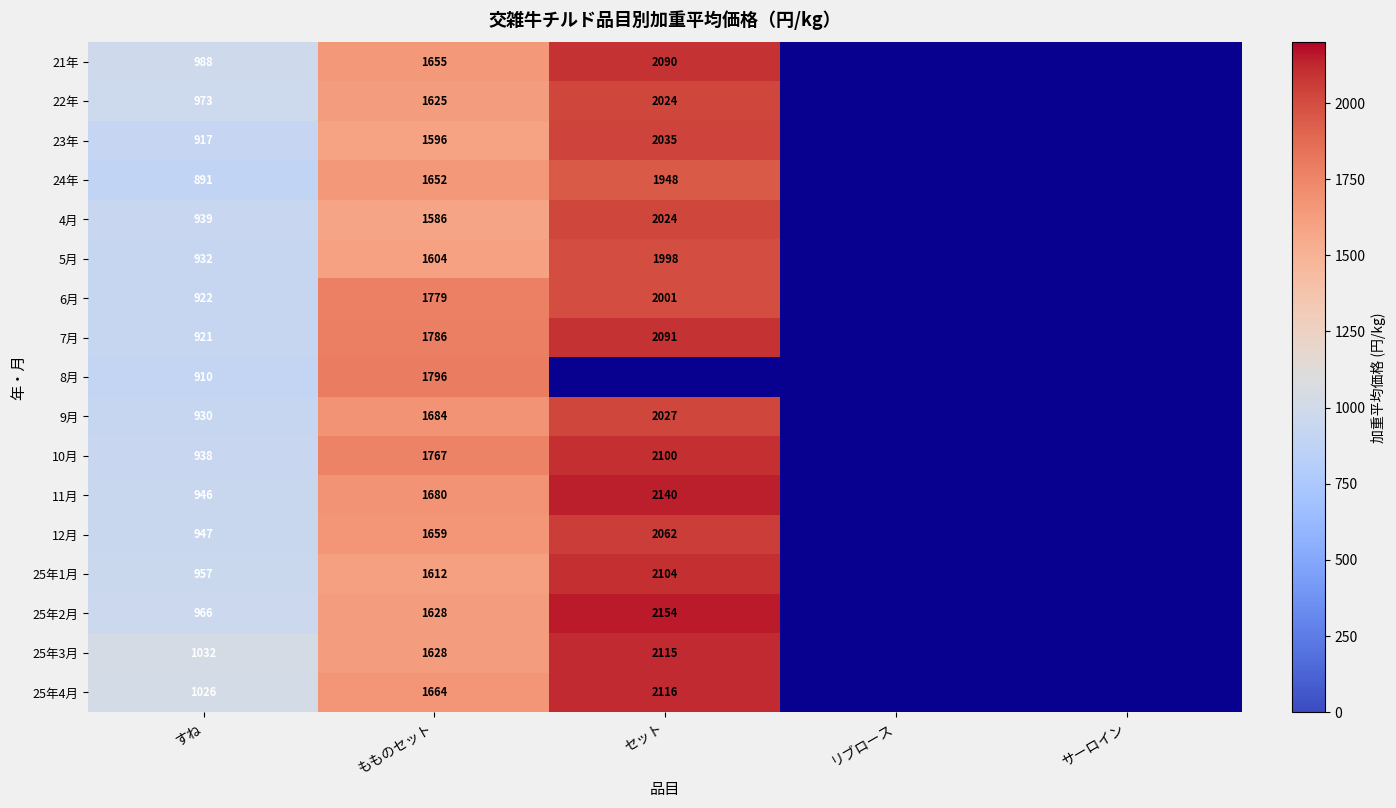

What is the difference between the highest and lowest values at すね?

141